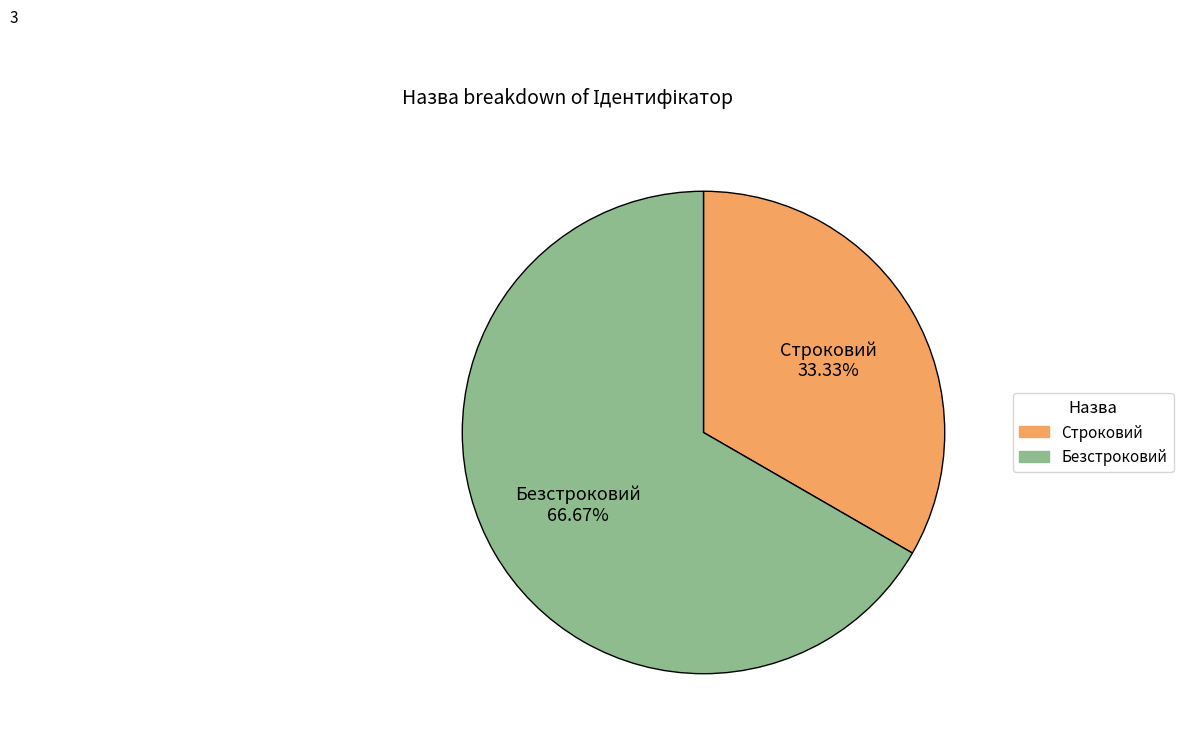

Rank the categories by value from lowest to highest.

Строковий, Безстроковий